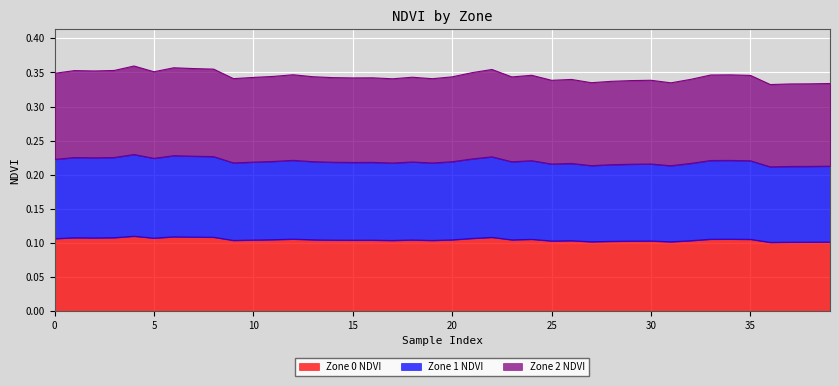

What is the lowest value of the Zone 2 NDVI series?

0.3